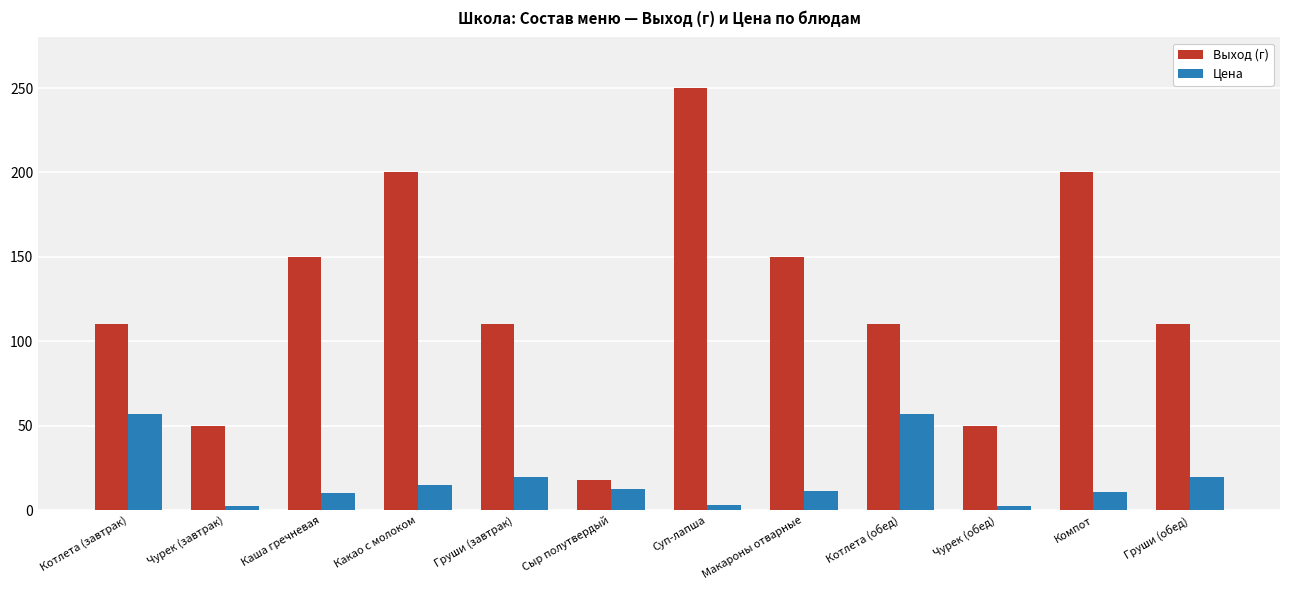

How many groups of bars are there?

12